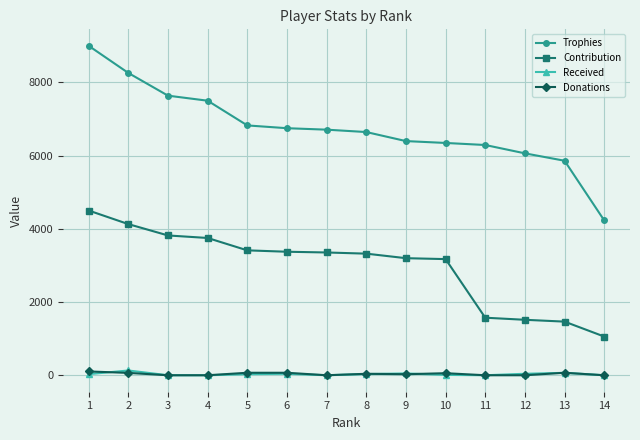

What is the spread (max minus min) of values at 6?

6709